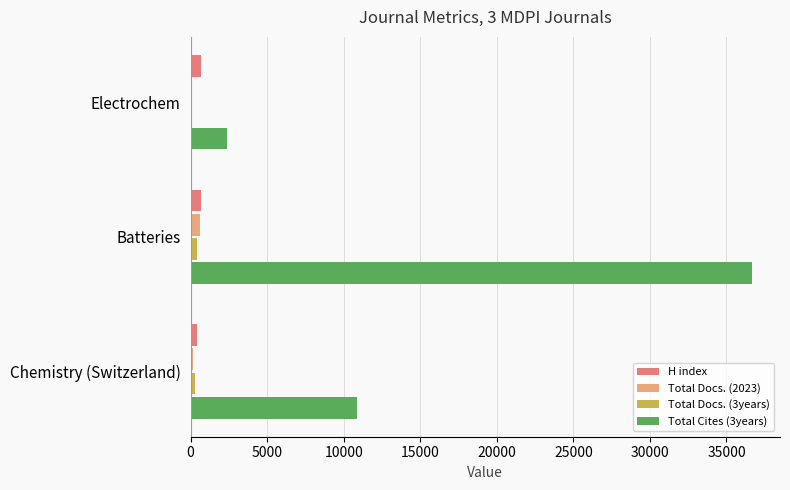

At which category does the chart reach its peak across all series?

Batteries